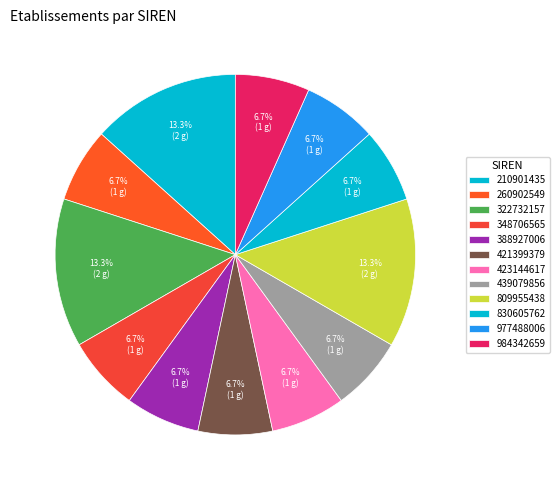

Which slice is the largest?

210901435